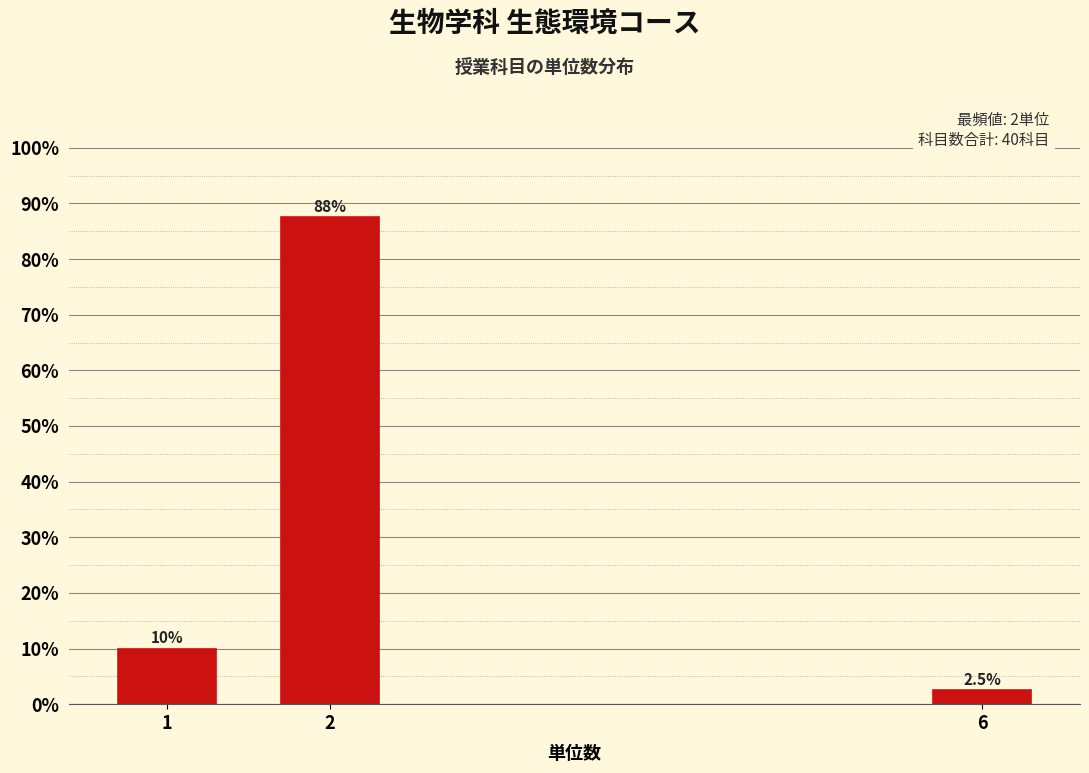

Reading left to right, list all the values displayed in this chart.

1=10.0	2=87.5	6=2.5